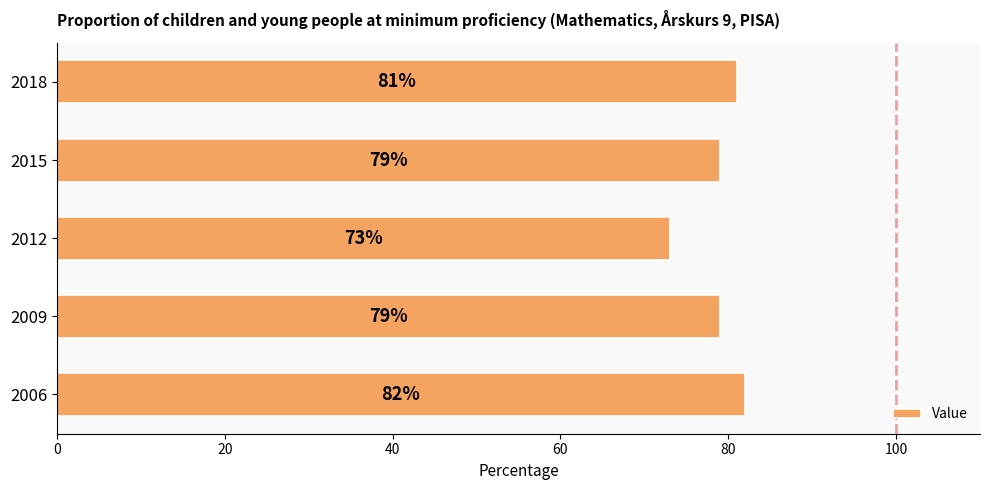

Count the values in the range 79 to 81.

3